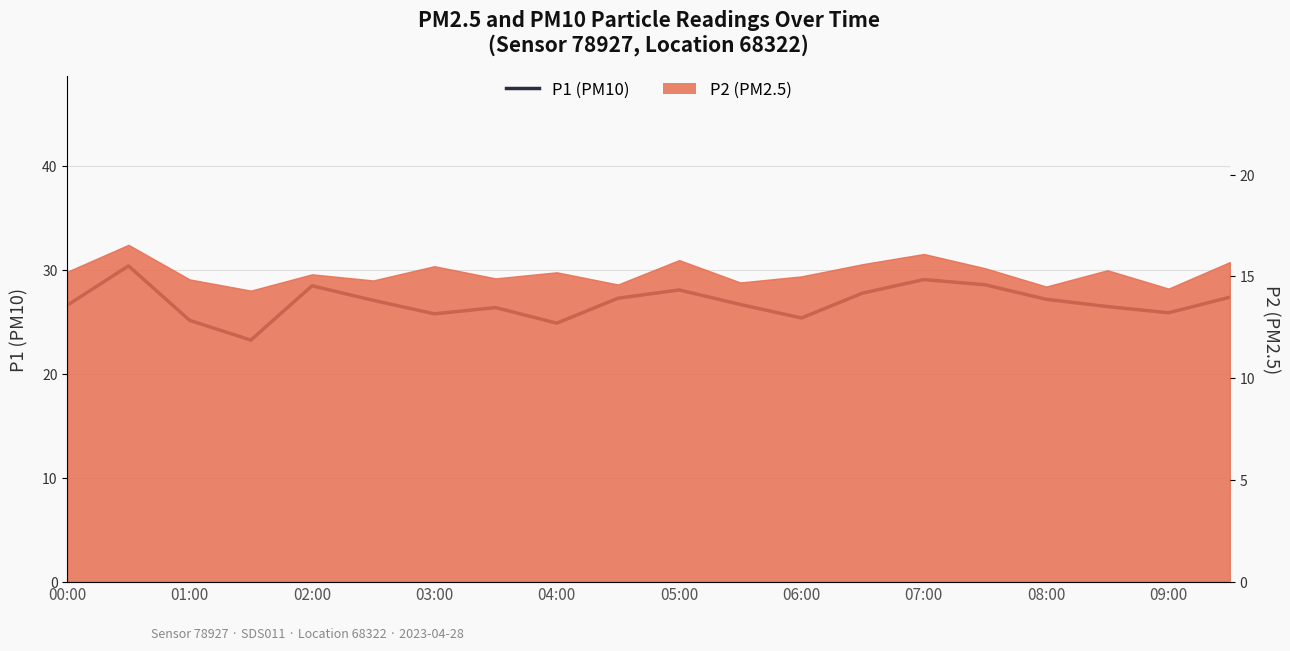

True or false: the data shows 42.2 at 07:00.

False